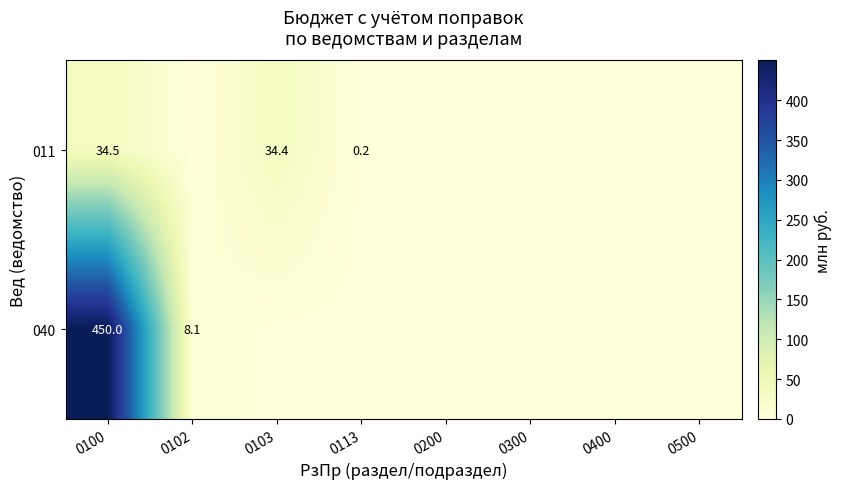

Is the value of 011 at 0113 greater than the value of 040 at 0100?

No